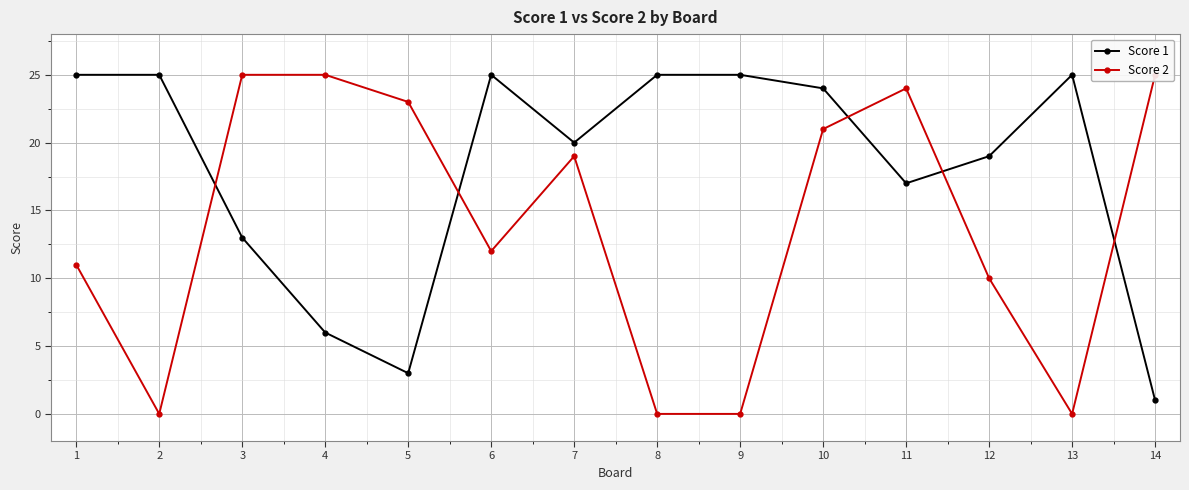

Between 2 and 4, which series saw the biggest shift?

Score 2